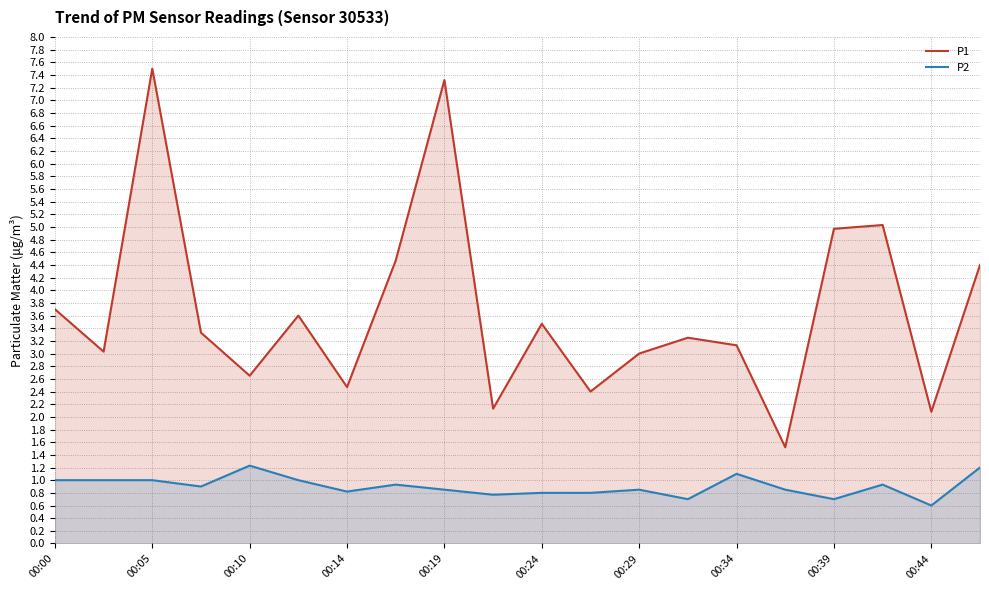

Which category has the lowest value in the P2 series?

00:44